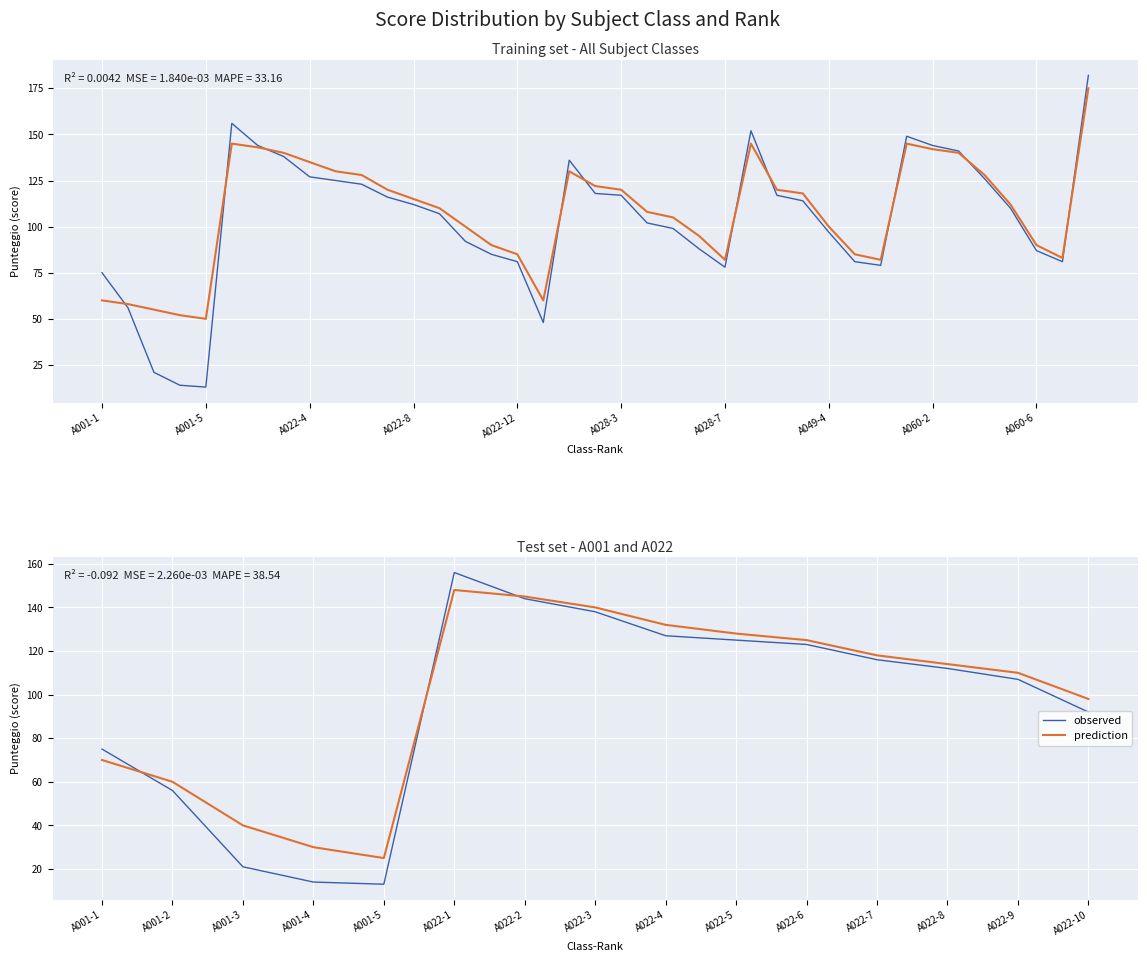

How many values in the observed series exceed 112?

7